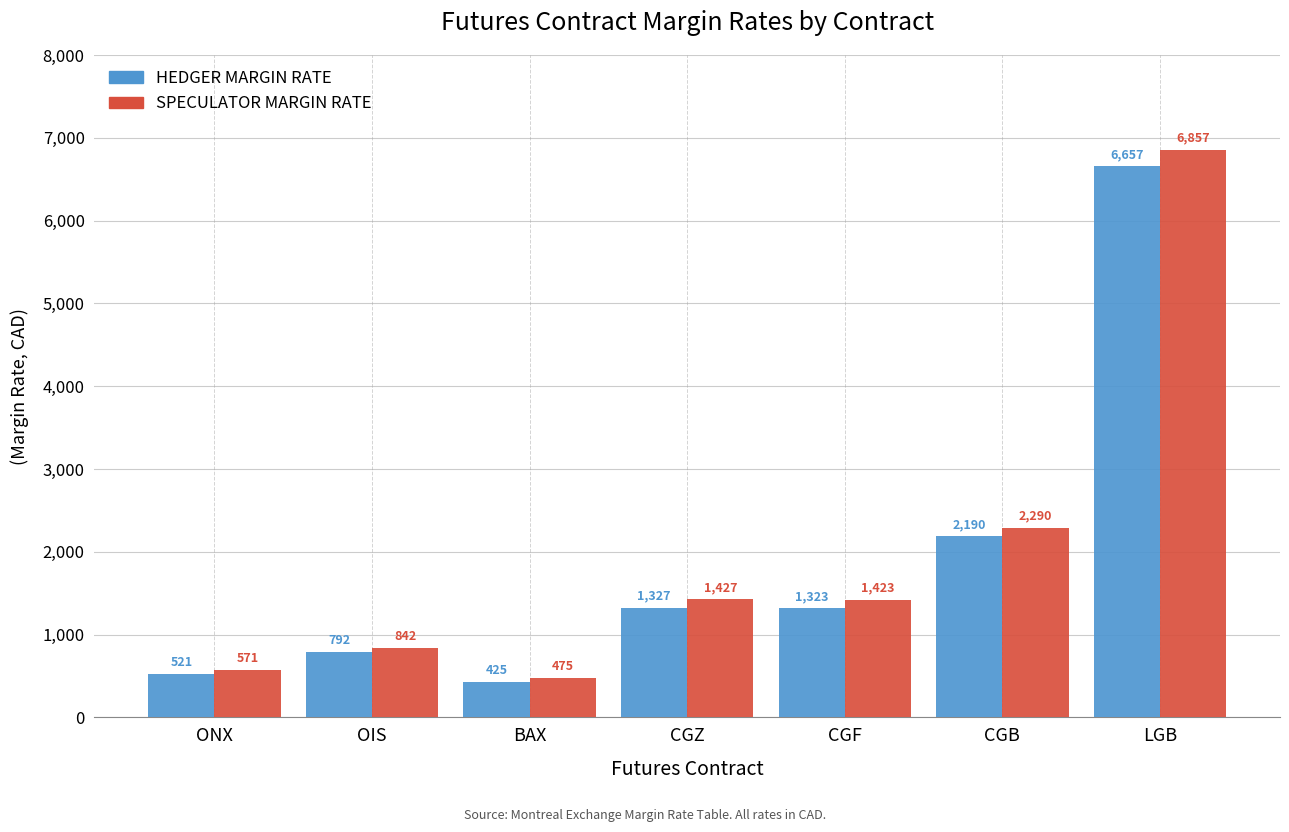

How many values in the HEDGER MARGIN RATE series are below 1323?

3